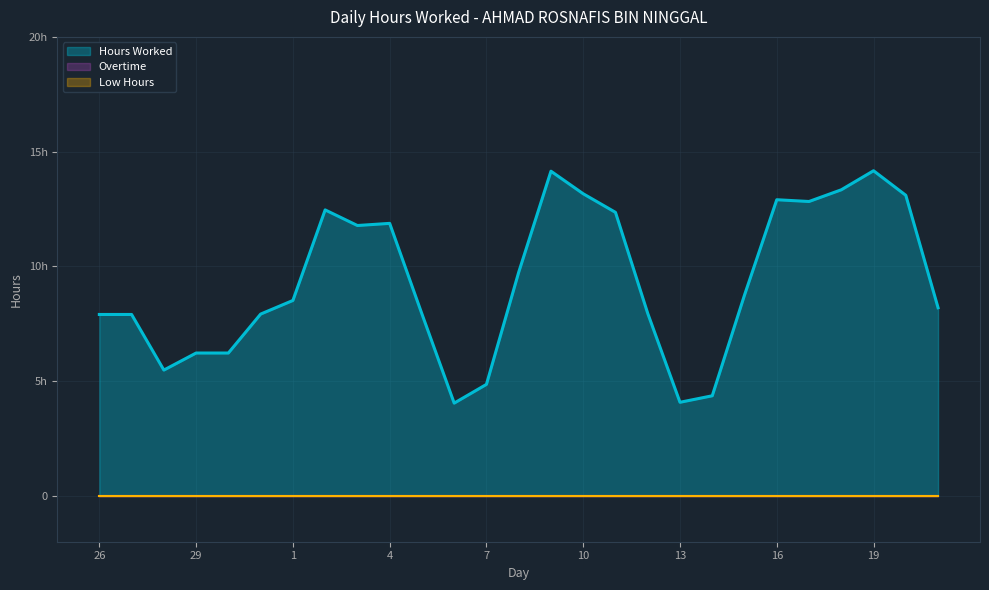

True or false: Hours Worked and Overtime cross at least once.

False